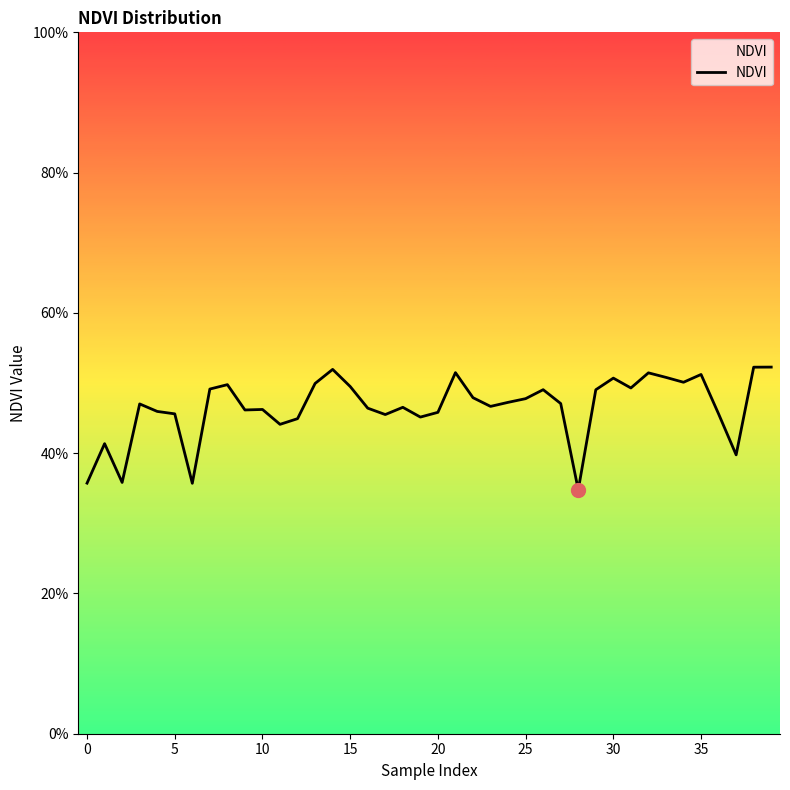

What is the difference between the second highest and minimum values?

0.2